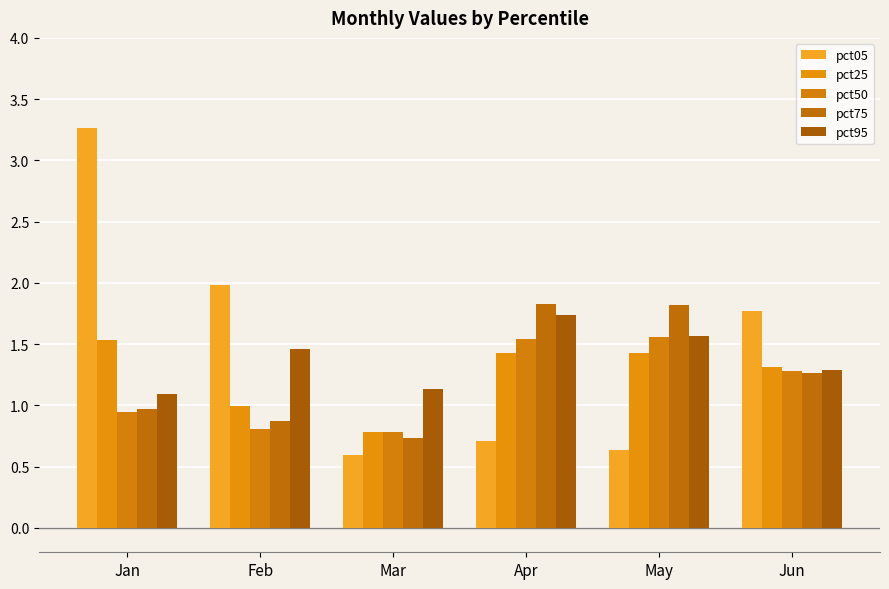

Between Jan and Apr, which is larger?

Jan